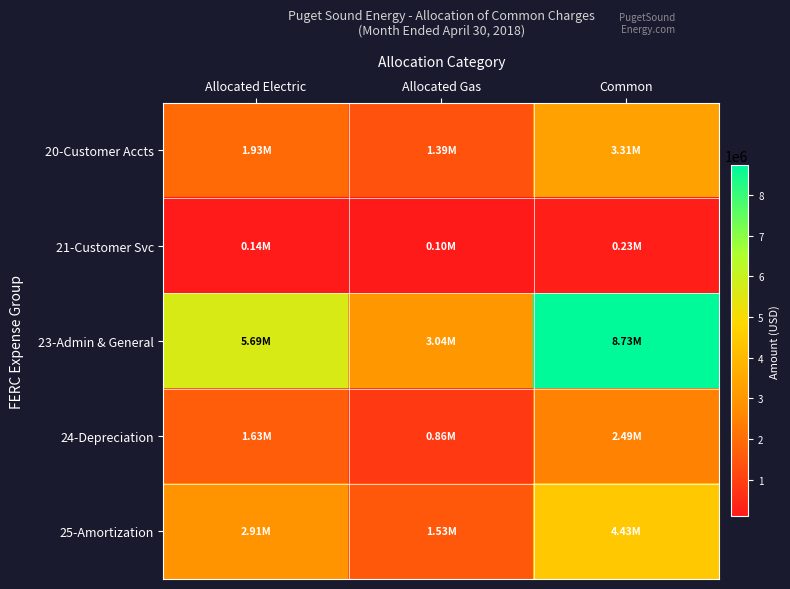

Which series has the widest spread of values?

23-Admin & General